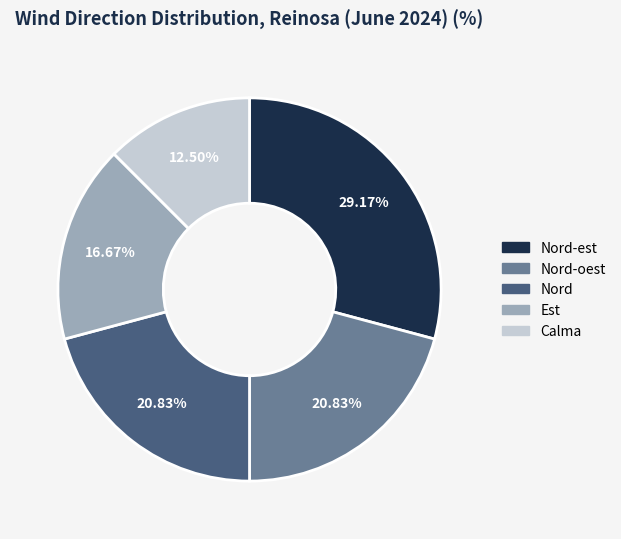

Is there any slice that represents more than half of the pie?

No